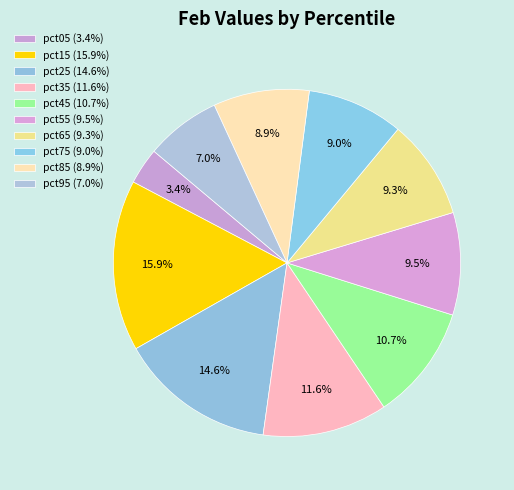

Count the number of slices in the pie.

10